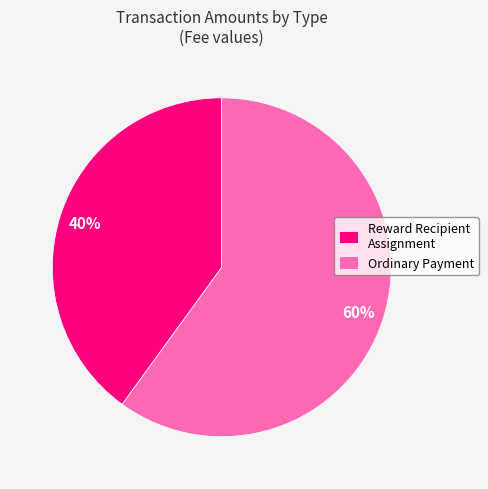

Do Reward Recipient Assignment and Ordinary Payment together represent more than half of the pie?

Yes